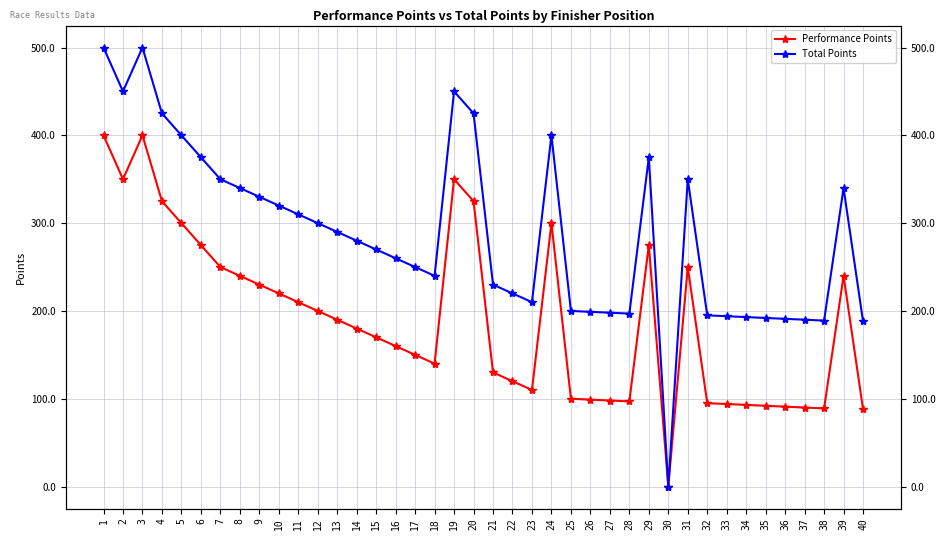

At which category is the sum across all series the highest?

1